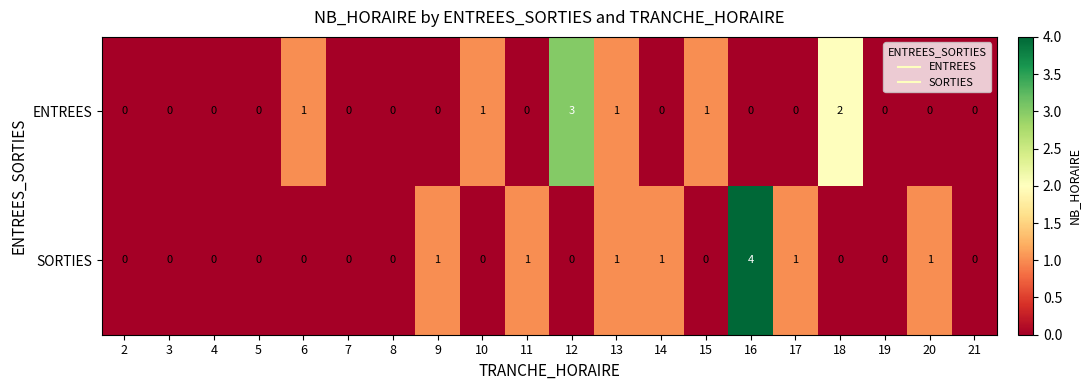

Rank the series at 9 from lowest to highest value.

ENTREES, SORTIES